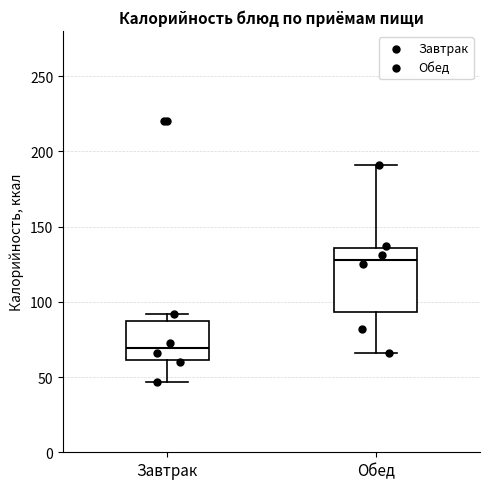

Reading left to right, read every box against the y-axis: the position of its median line, the range the box covers, and the ends of its whiskers. The values are not printed on the chart, so give them approximately, as read against the axis.

Завтрак: median 70, box 60 to 85, whiskers 45 to 90
Обед: median 130, box 95 to 135, whiskers 65 to 190